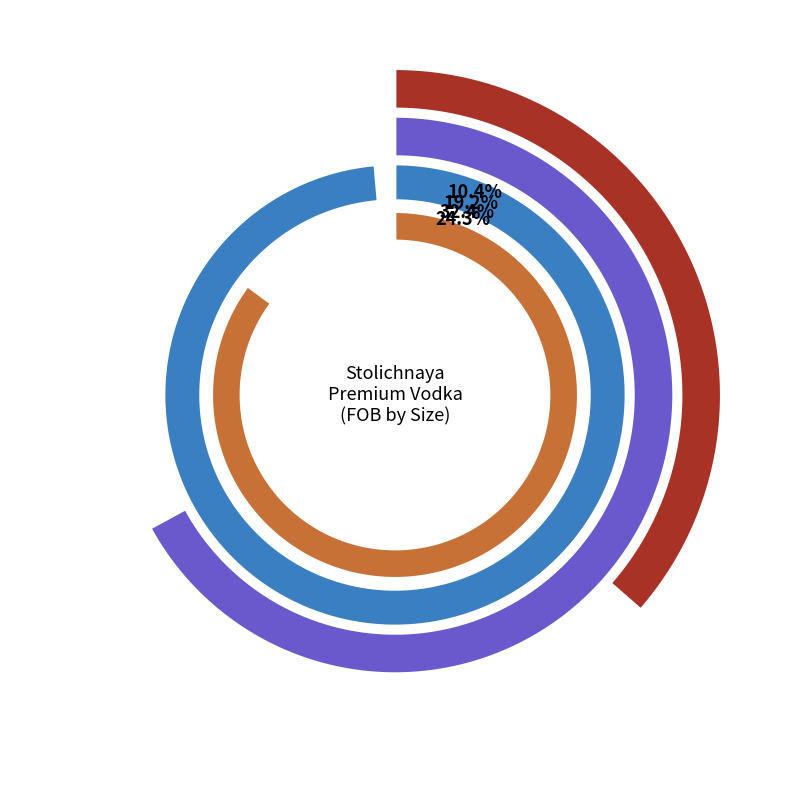

Does 200ML represent more than half of the total?

No